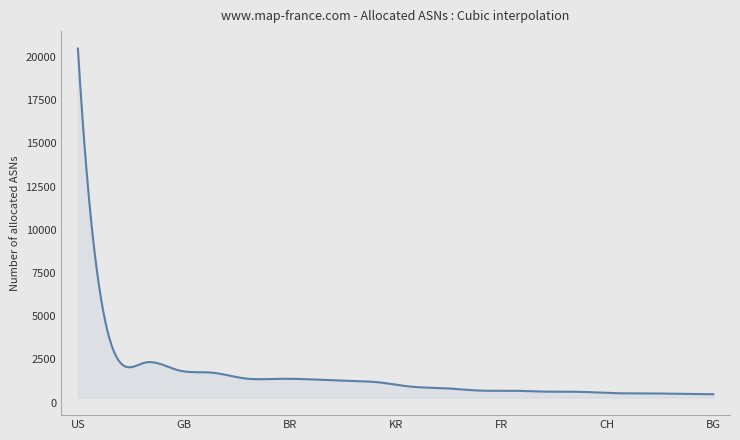

What is the smallest value displayed?

484.0